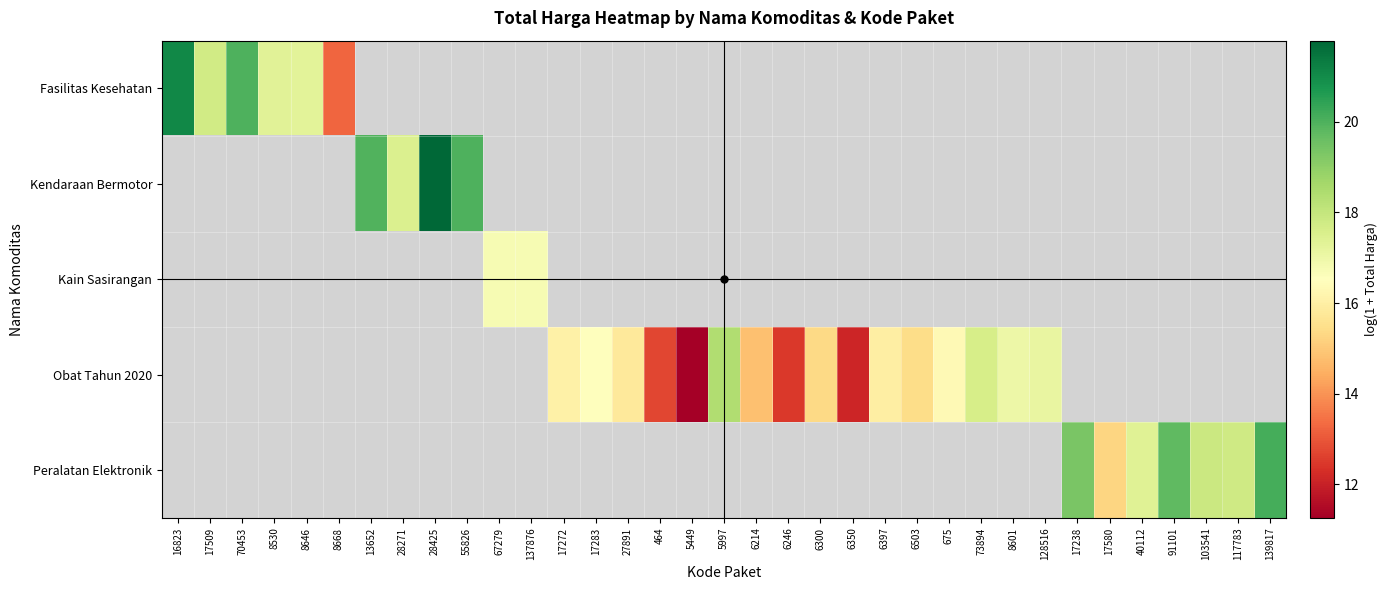

At which category does the chart reach its peak across all series?

28425